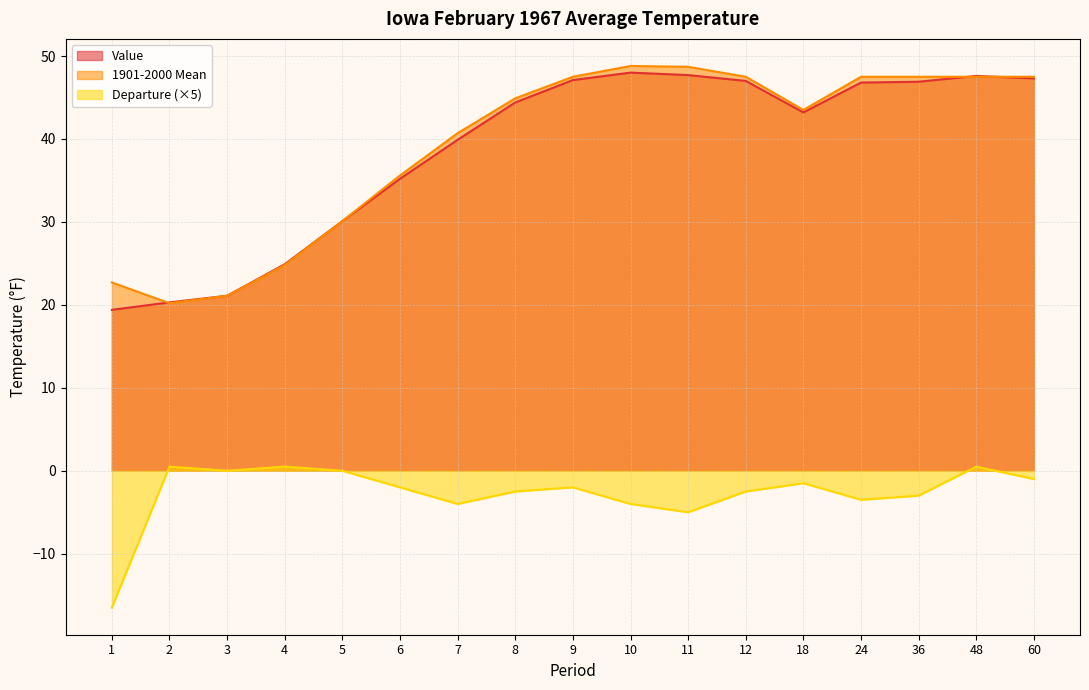

How many lines are shown in the chart?

3